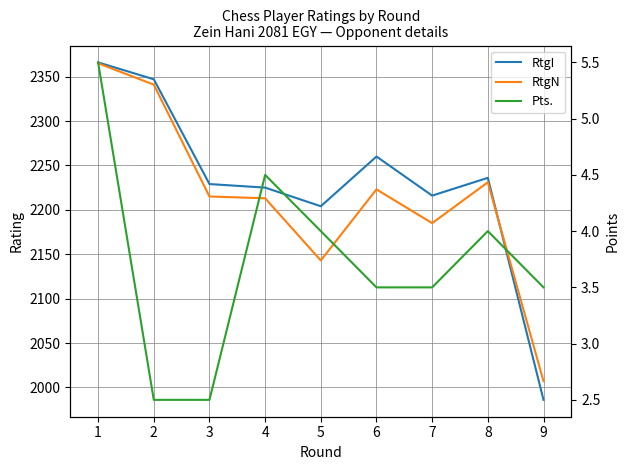

How many lines are shown in the chart?

3